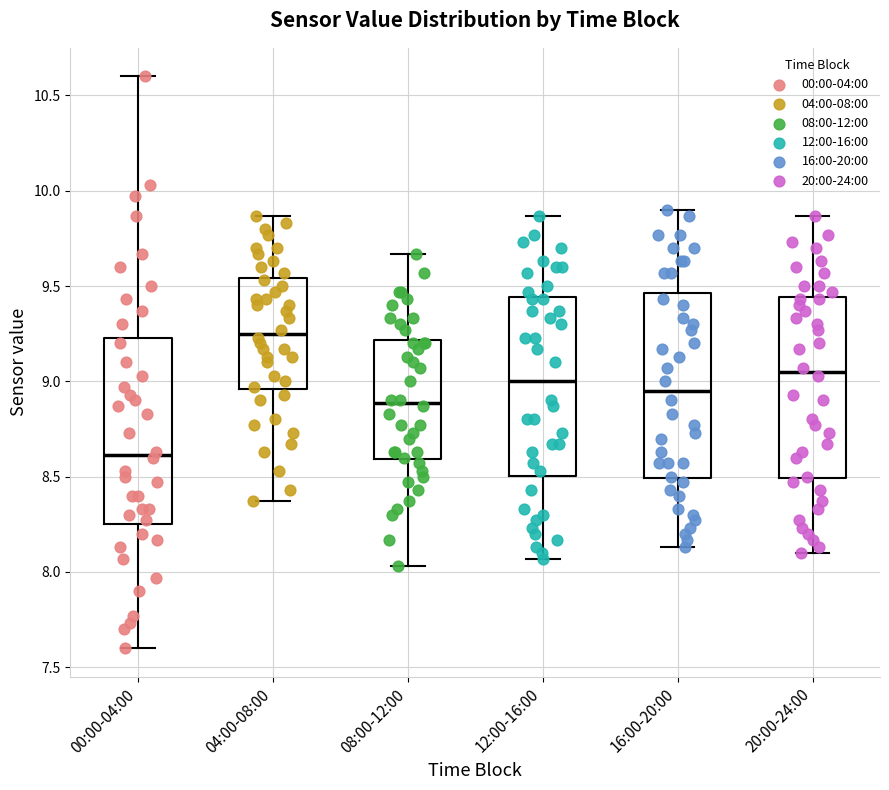

Which box's median line is the lowest?

00:00-04:00